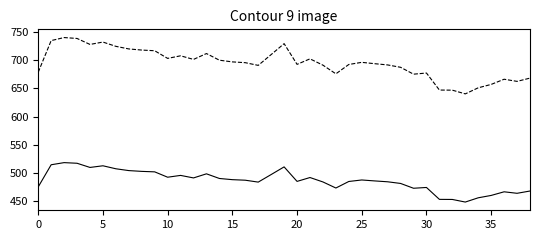

What is the smallest value displayed?

448.1